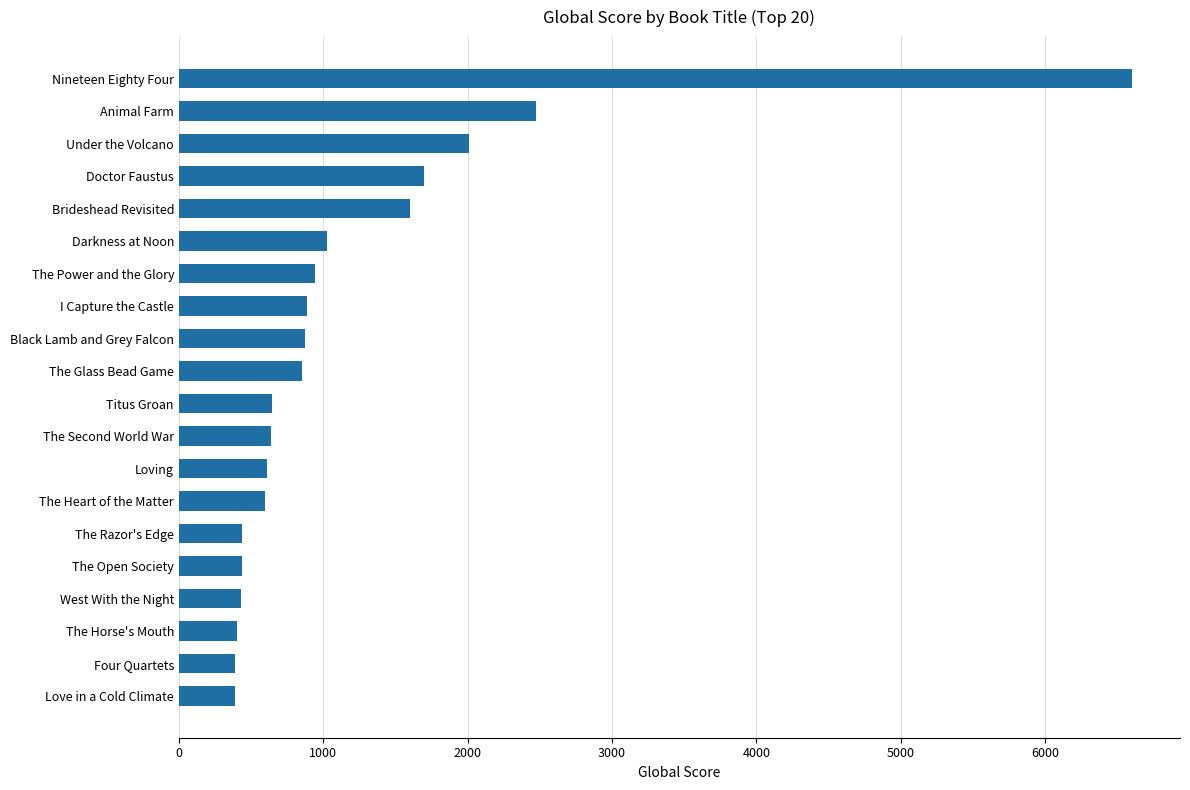

How many categories are shown in the chart?

20